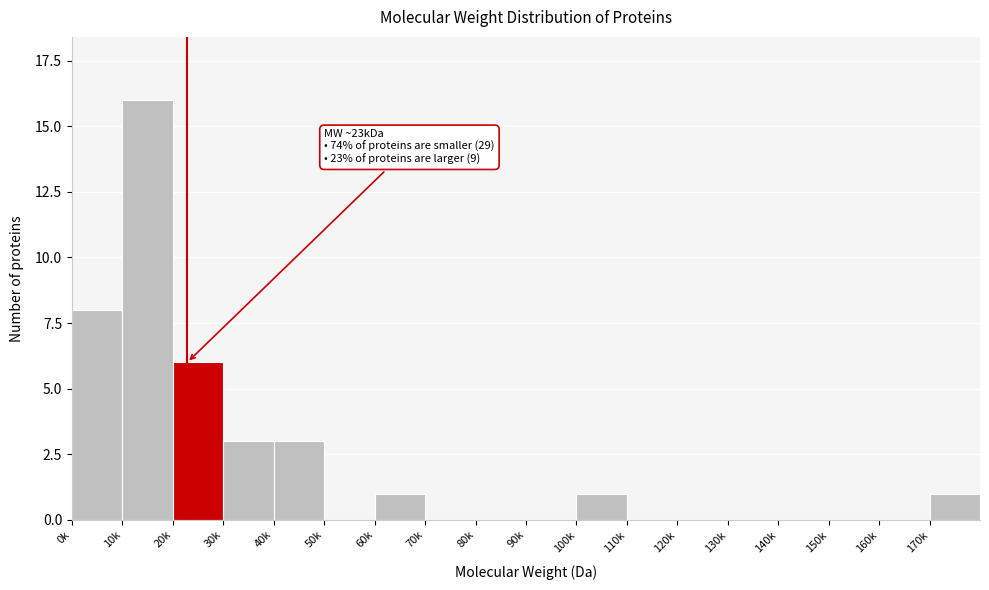

Reading left to right, list all the values displayed in this chart.

0k=8	10k=16	20k=6	30k=3	40k=3	50k=0	60k=1	70k=0	80k=0	90k=0	100k=1	110k=0	120k=0	130k=0	140k=0	150k=0	160k=0	170k=1